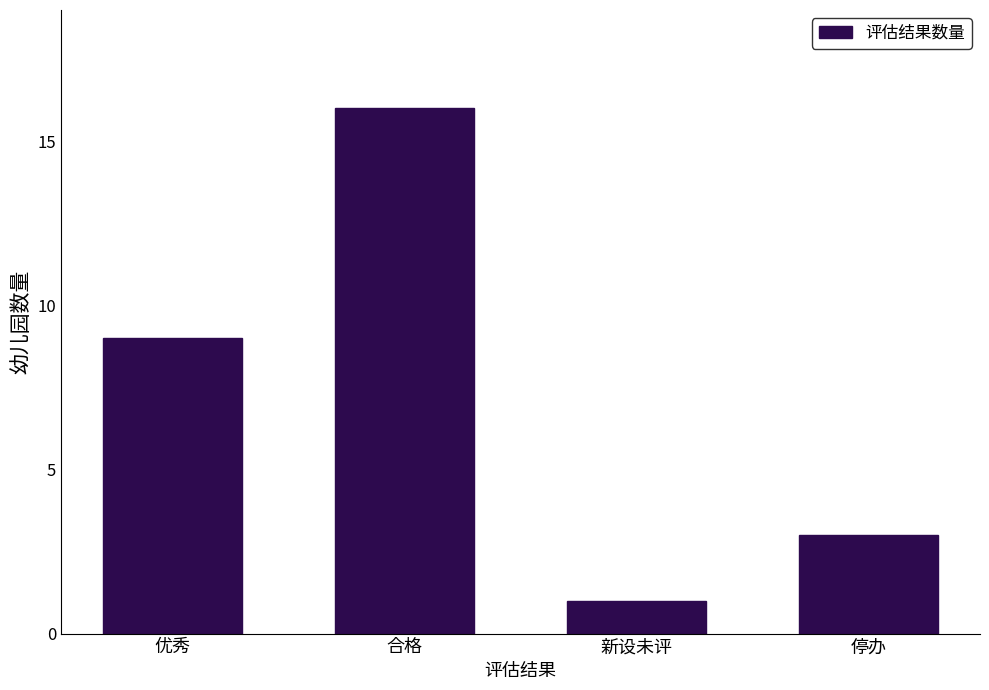

Which category has the highest value across all series?

合格